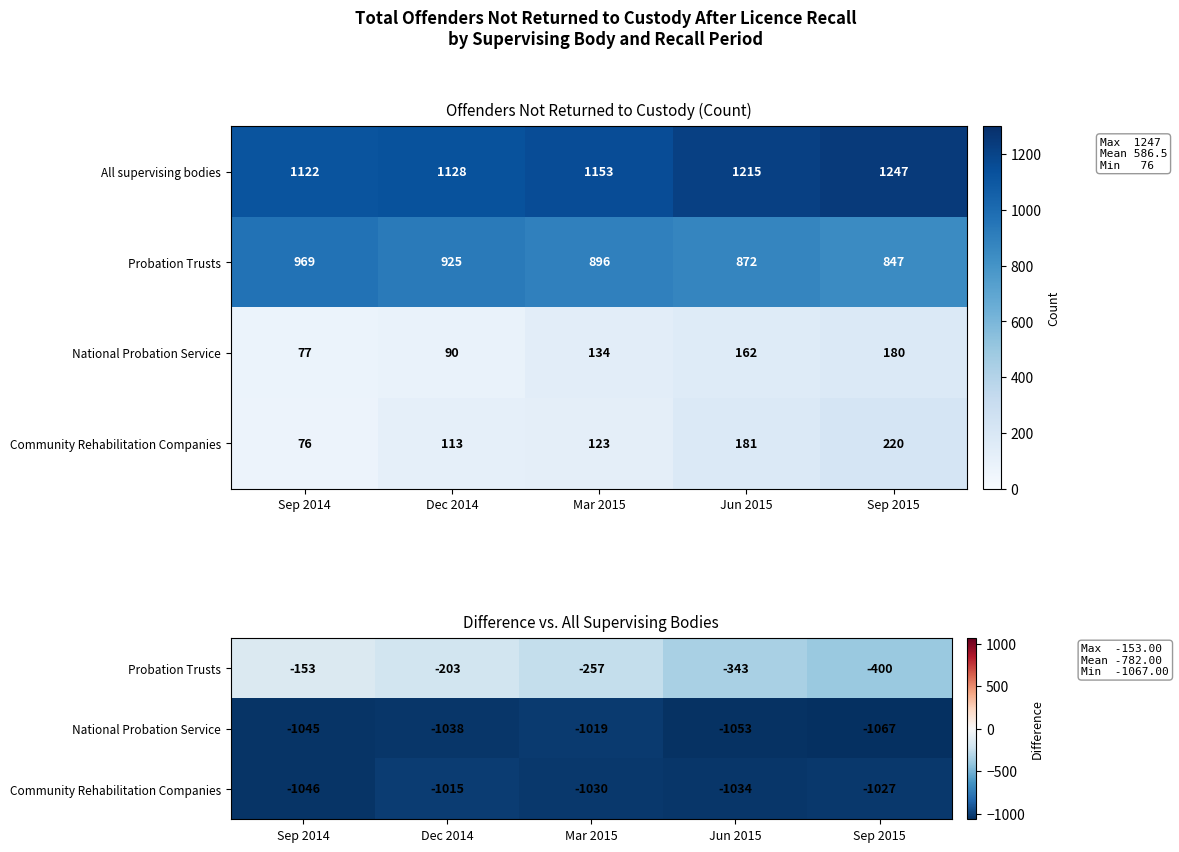

At which label is All supervising bodies closest to 1184?

Mar 2015